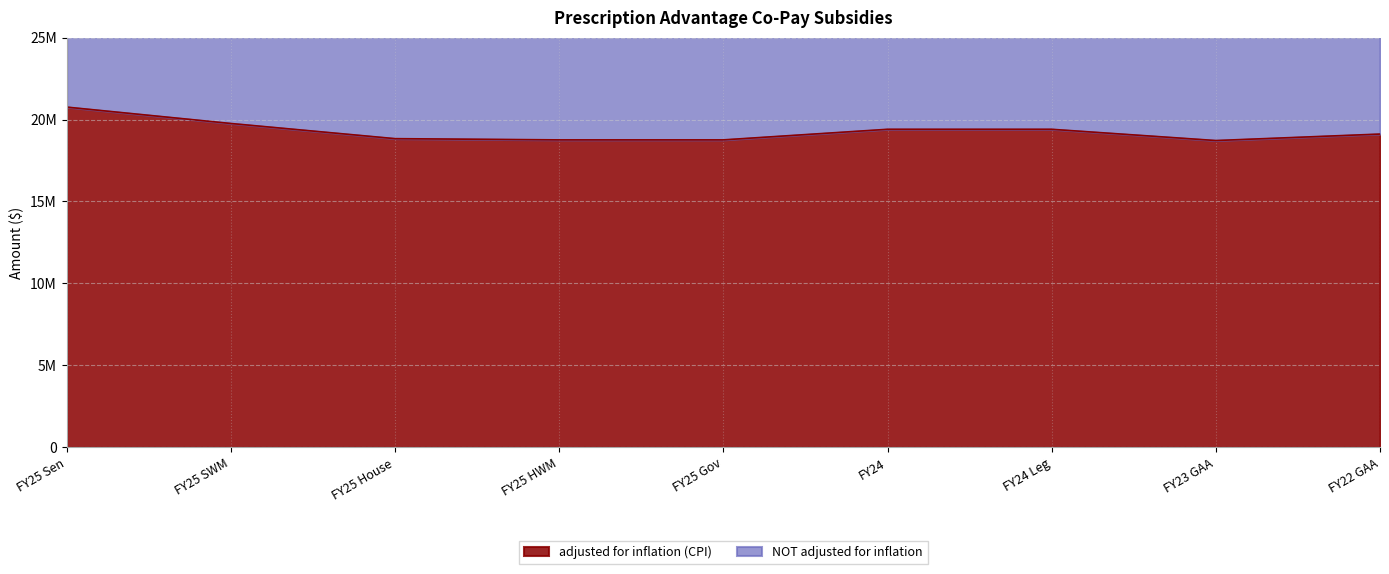

What is the average value?

19277426